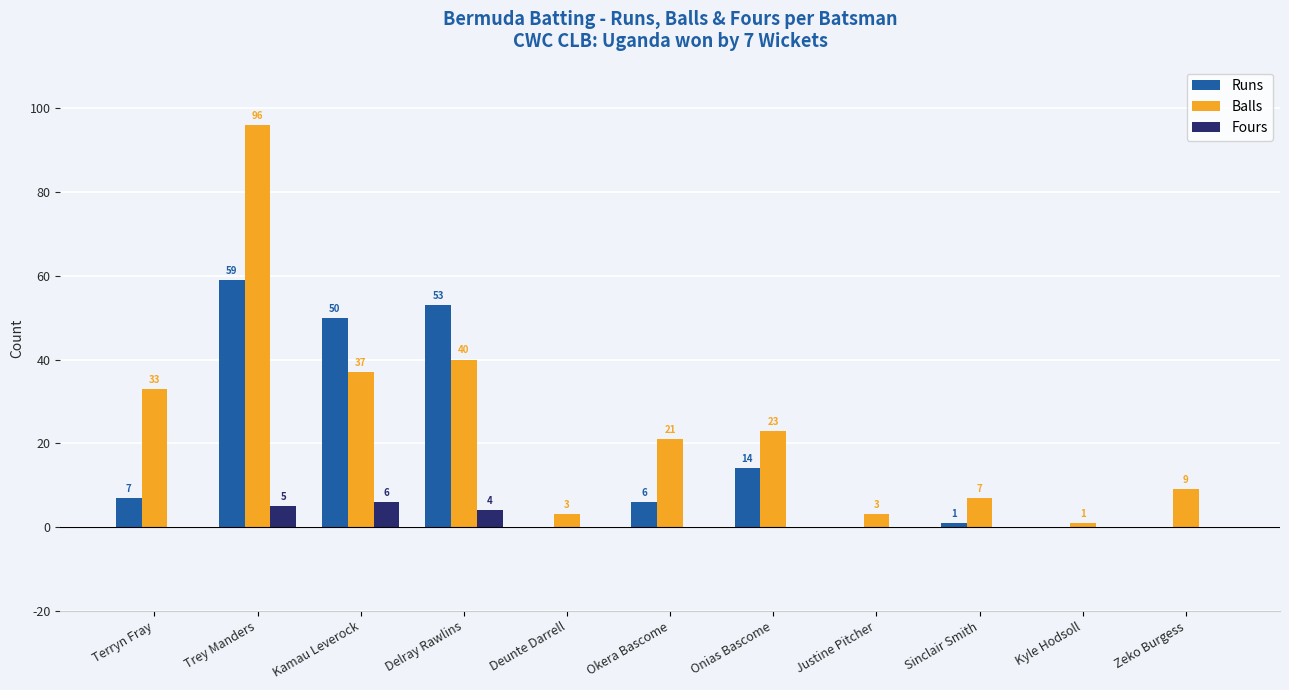

Reading left to right, what are all the values shown in this chart?

Runs: Terryn Fray=7	Trey Manders=59	Kamau Leverock=50	Delray Rawlins=53	Deunte Darrell=0	Okera Bascome=6	Onias Bascome=14	Justine Pitcher=0	Sinclair Smith=1	Kyle Hodsoll=0	Zeko Burgess=0
Balls: Terryn Fray=33	Trey Manders=96	Kamau Leverock=37	Delray Rawlins=40	Deunte Darrell=3	Okera Bascome=21	Onias Bascome=23	Justine Pitcher=3	Sinclair Smith=7	Kyle Hodsoll=1	Zeko Burgess=9
Fours: Terryn Fray=0	Trey Manders=5	Kamau Leverock=6	Delray Rawlins=4	Deunte Darrell=0	Okera Bascome=0	Onias Bascome=0	Justine Pitcher=0	Sinclair Smith=0	Kyle Hodsoll=0	Zeko Burgess=0